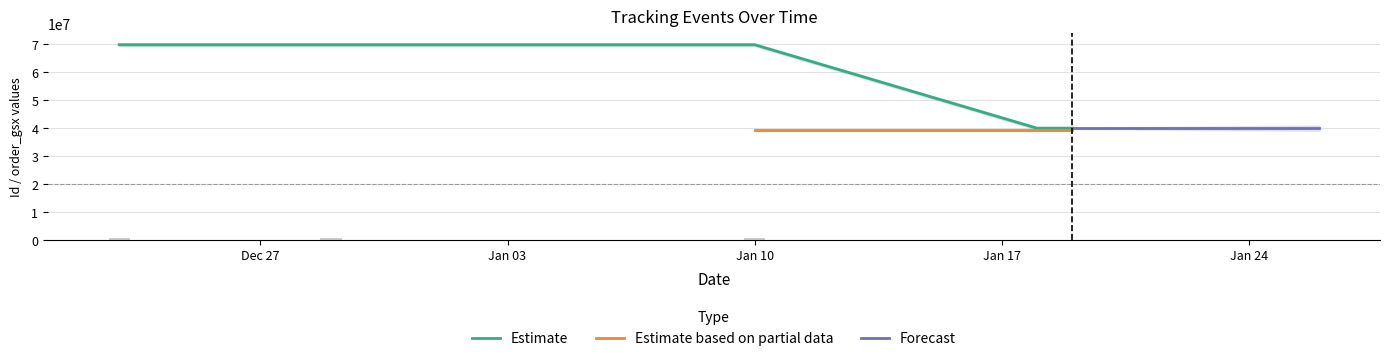

The chart shows a value of 40035867 at 2022-01-18. True or false?

True